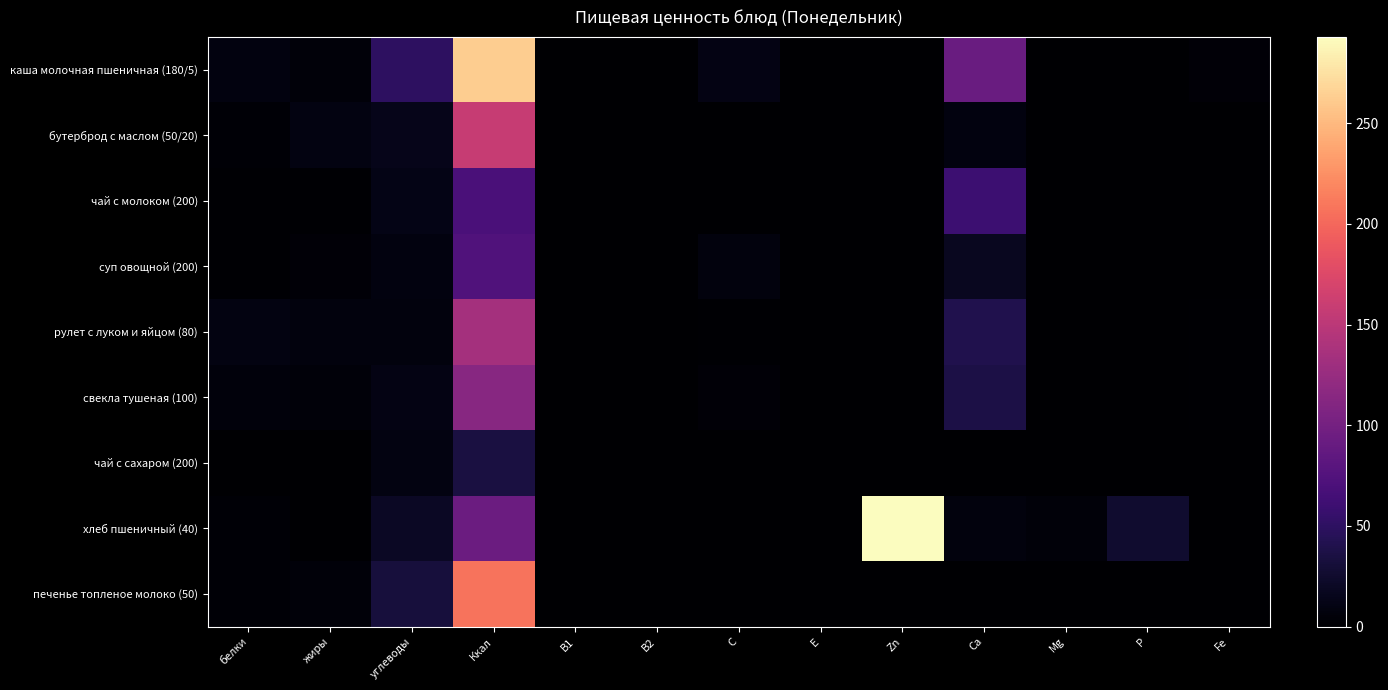

Which has a higher value, Zn or С?

С